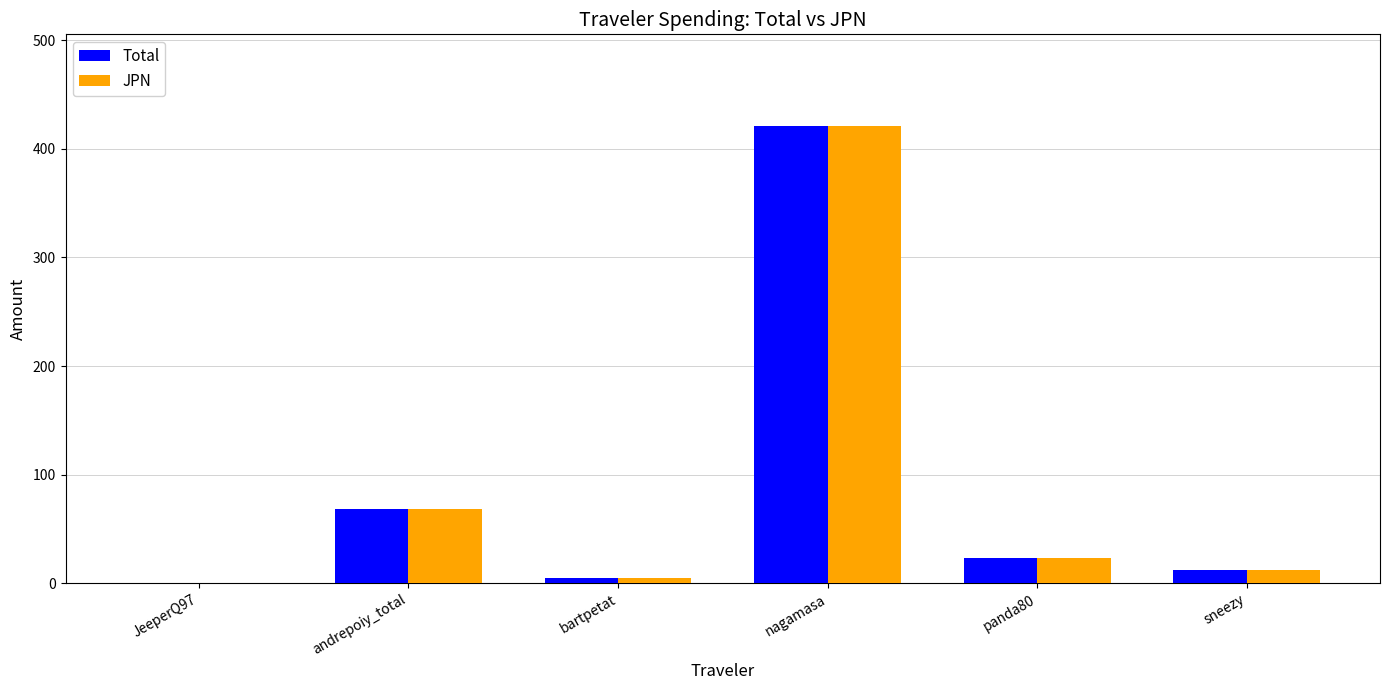

What is the maximum value for Total?

421.2